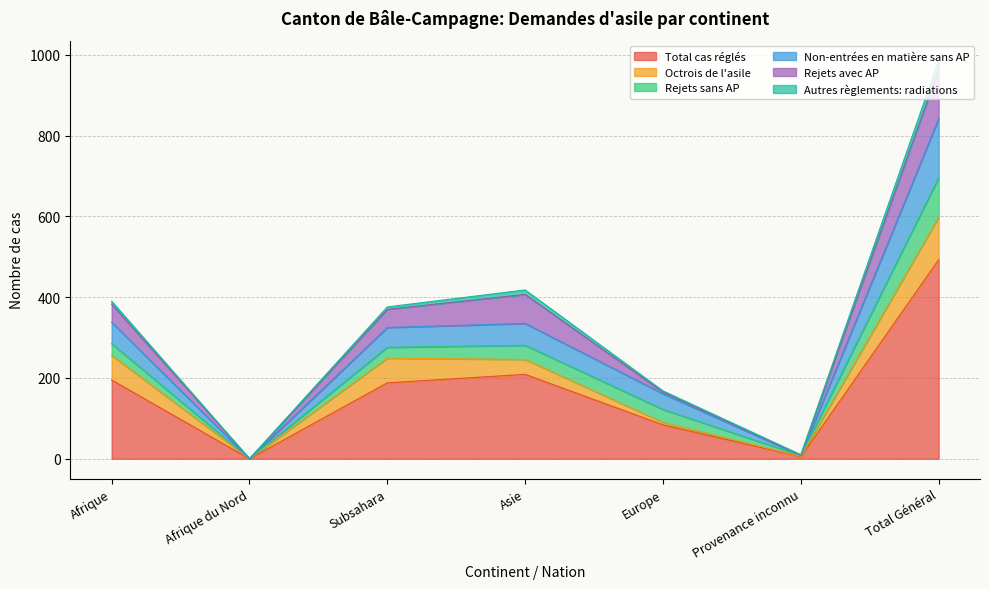

What is the highest value of the Total cas réglés series?

493